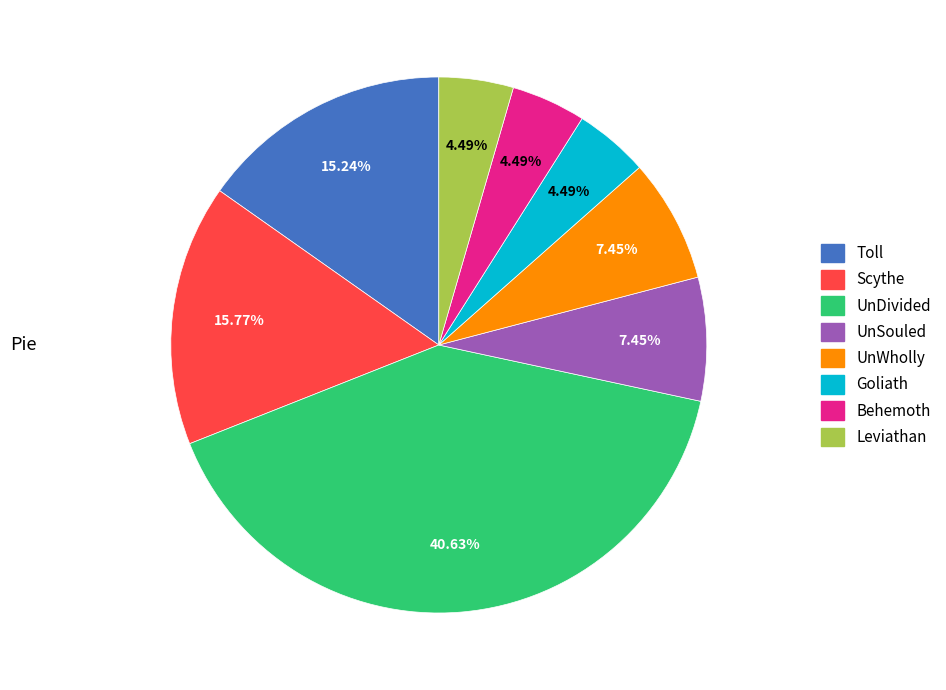

To the nearest percent, what is the difference between the largest and smallest slice percentages?

36%